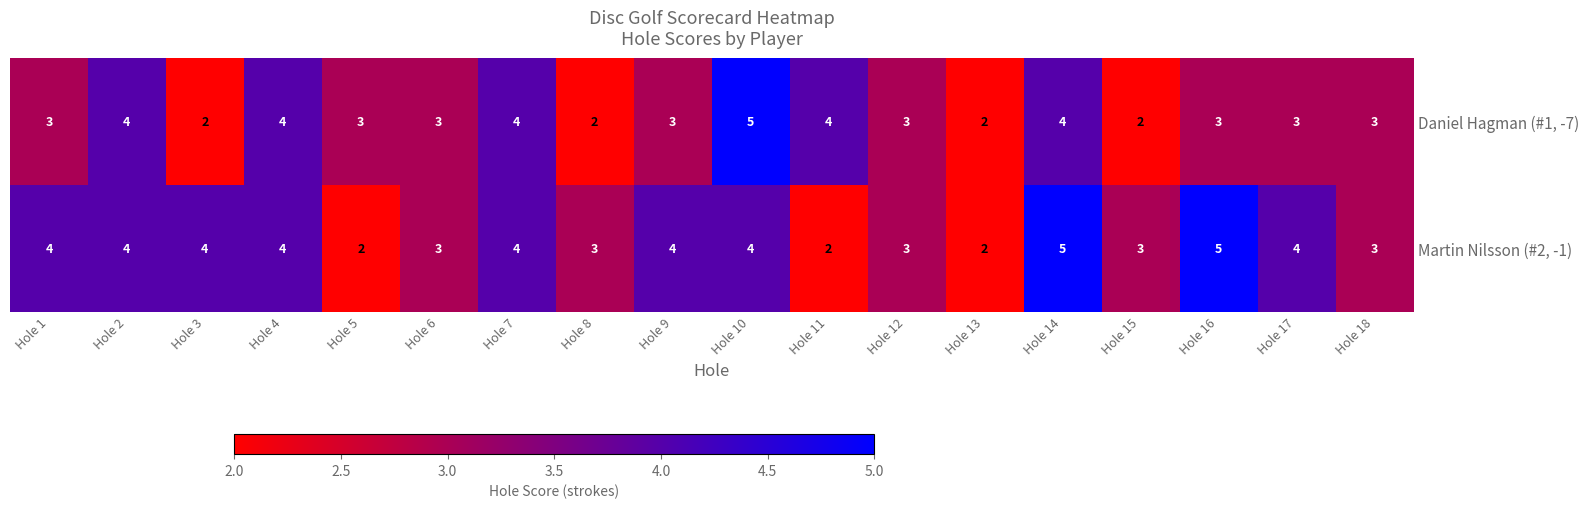

Read the Martin Nilsson (#2, -1) value at Hole 3.

4